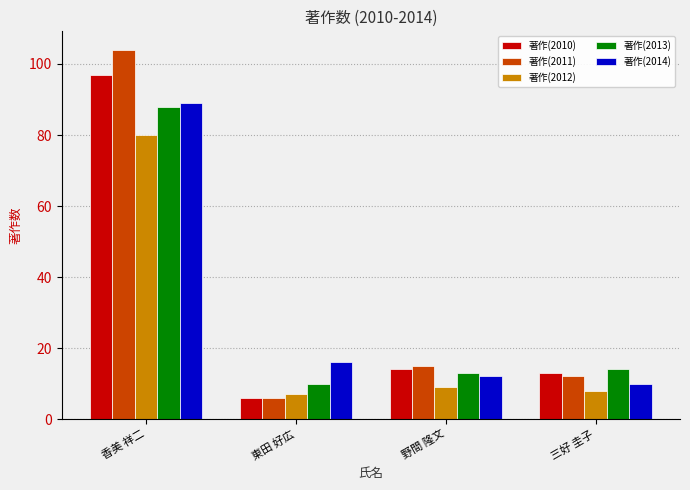

At which label does 著作(2011) first exceed 15?

香美 祥二